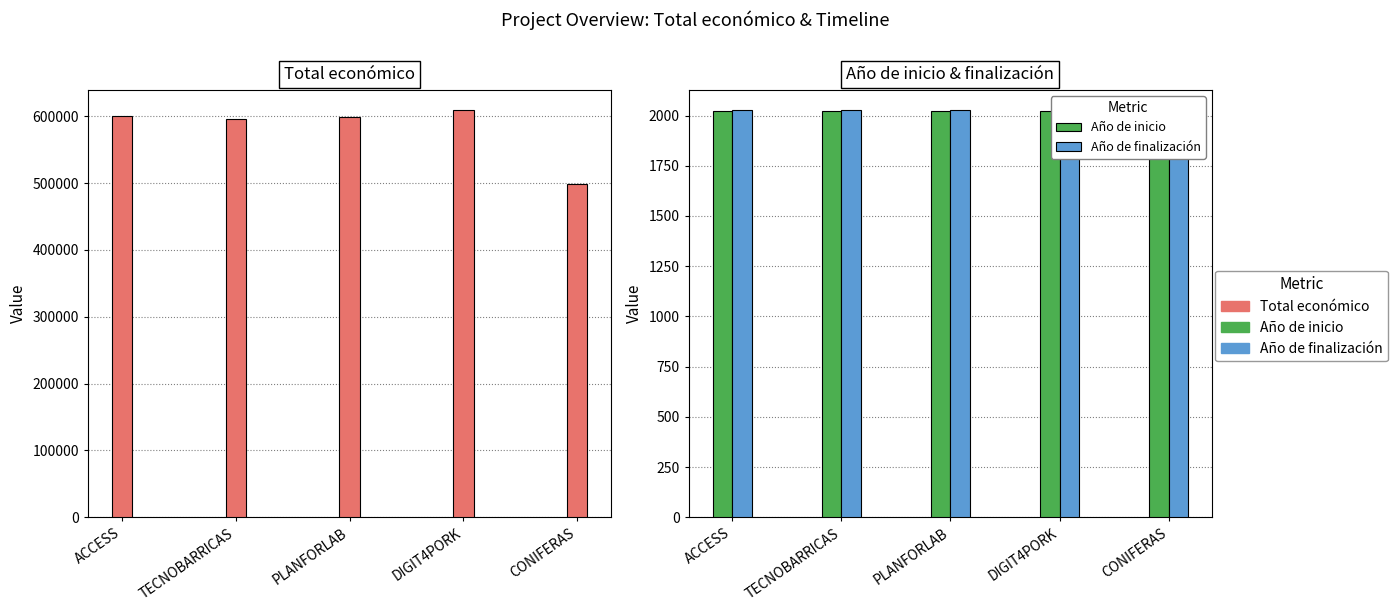

What is the label of the 5th bar from the right?

ACCESS